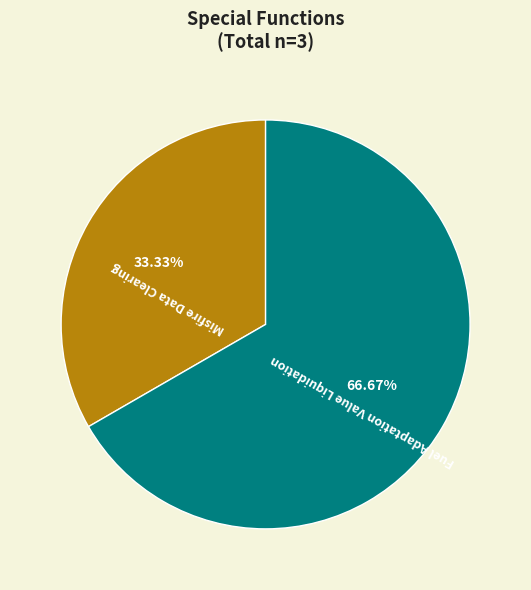

To the nearest percent, what is the combined percentage of Fuel Adaptation Value Liquidation and Misfire Data Clearing?

100%